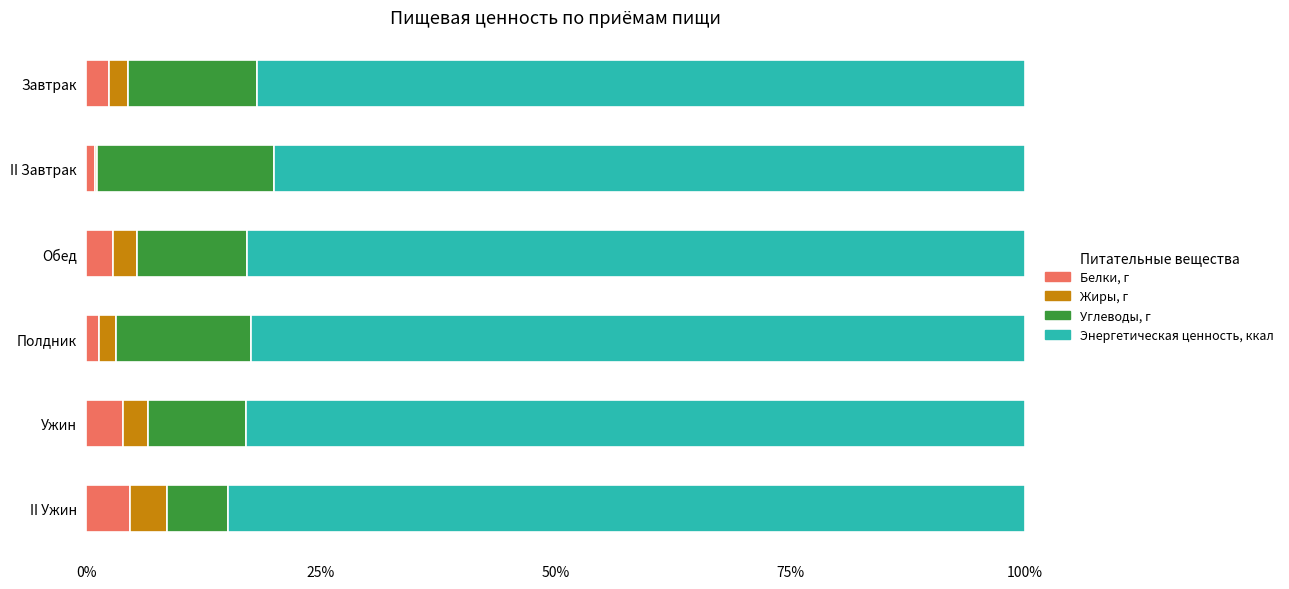

What is the maximum value for Белки, г?

4.6